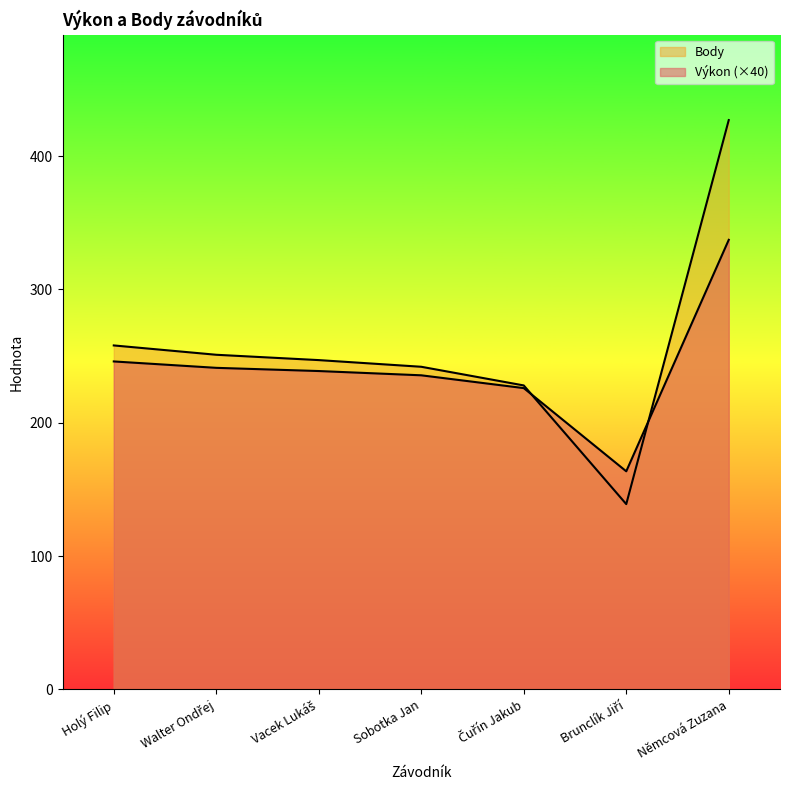

What is the sum of all Body values?

1792.0